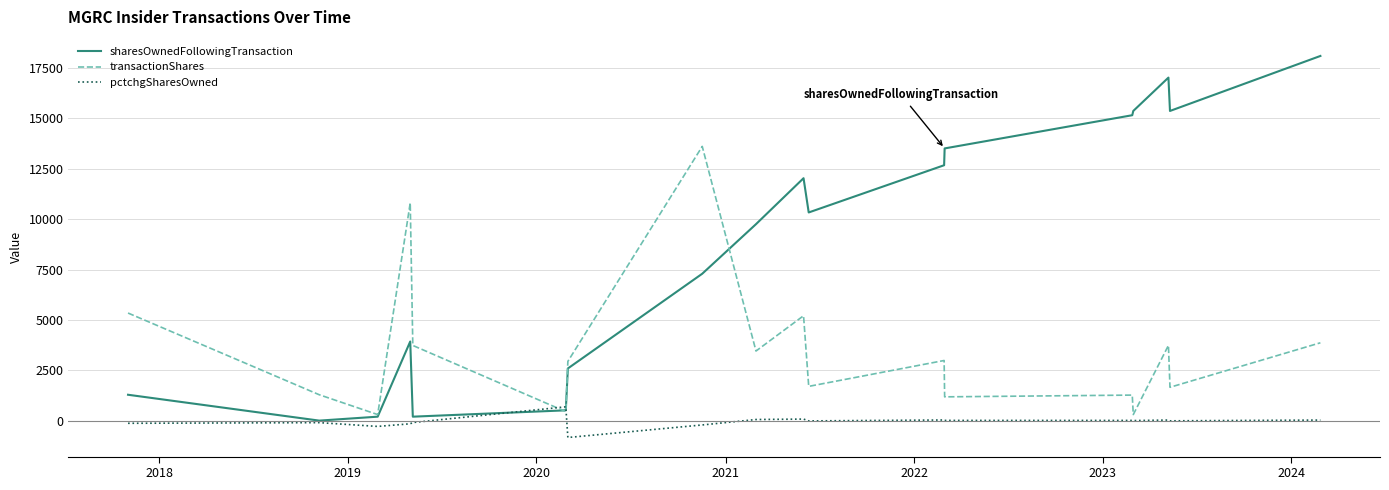

Rank the series by their maximum value, from highest to lowest.

sharesOwnedFollowingTransaction, transactionShares, pctchgSharesOwned